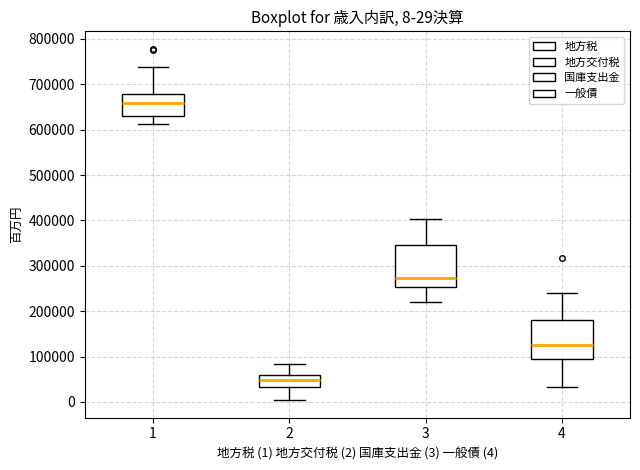

Which box has the lowest median line?

2